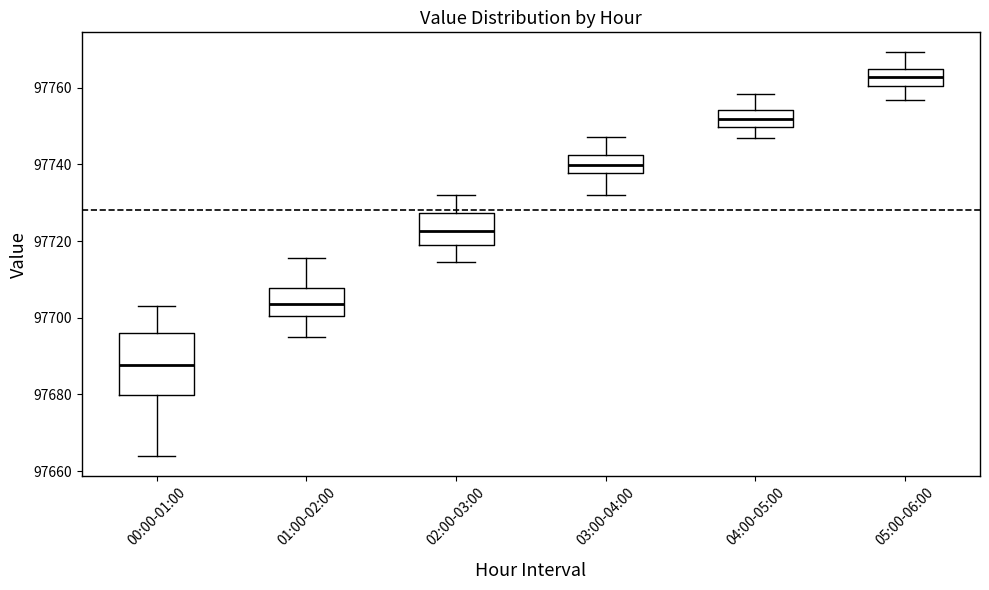

Comparing the boxes themselves (not the whiskers), which one is the tallest?

00:00-01:00